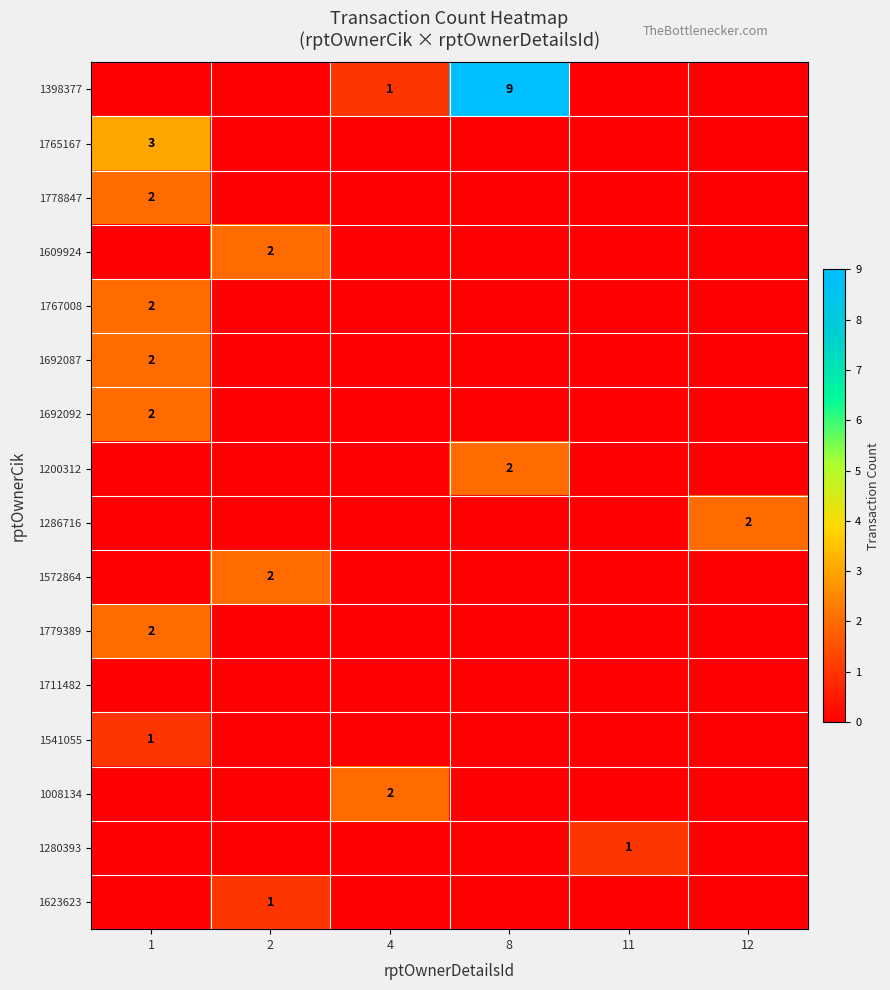

Is it true that 1398377 equals 3 at 12?

False